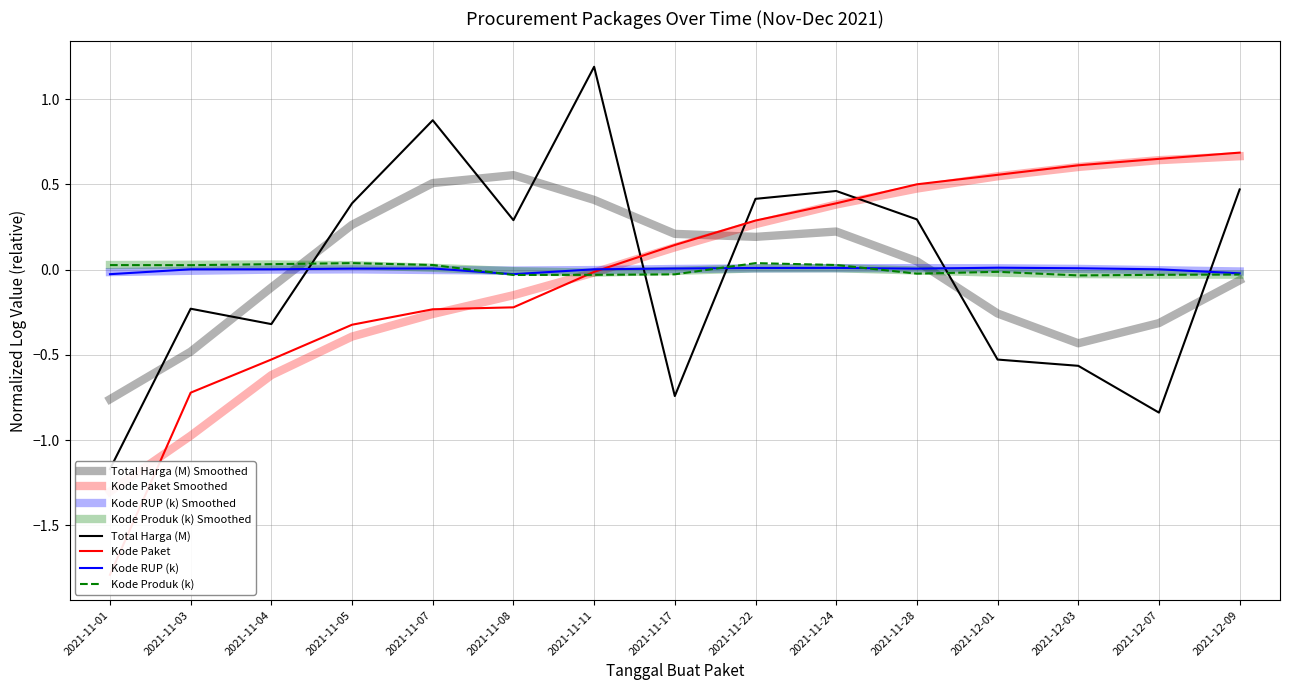

How many interior local valleys does the Kode RUP (k) series have?

2